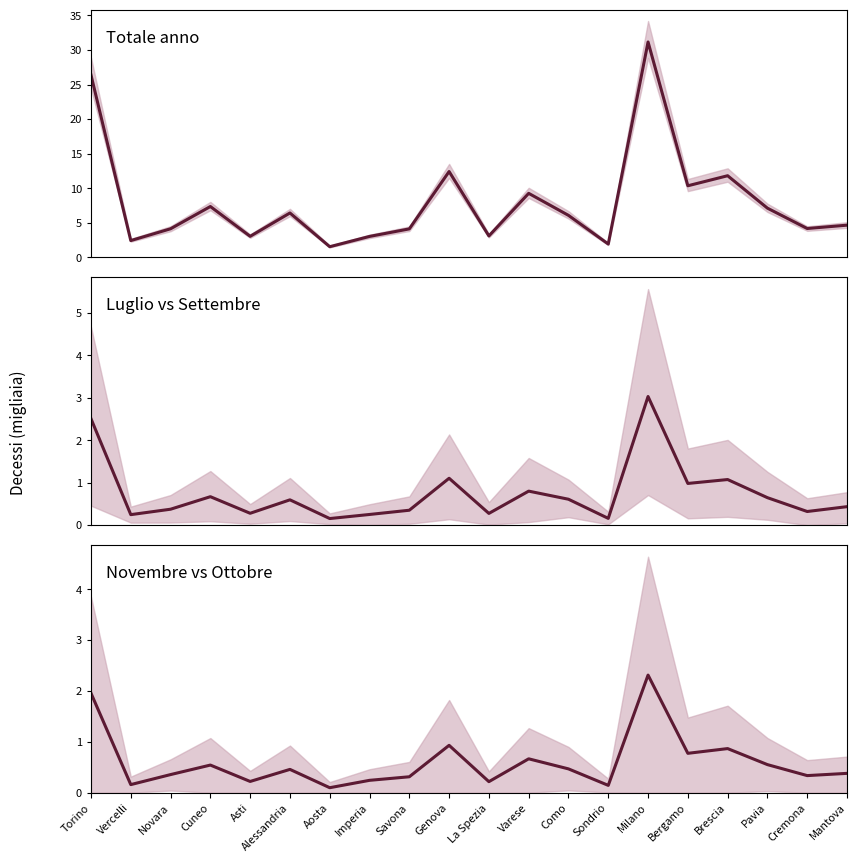

True or false: Totale anno and Luglio vs Settembre cross at least once.

False